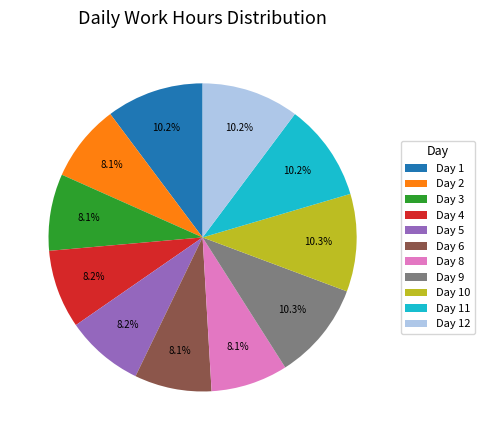

What percentage is NOT represented by Day 1?

89.8%